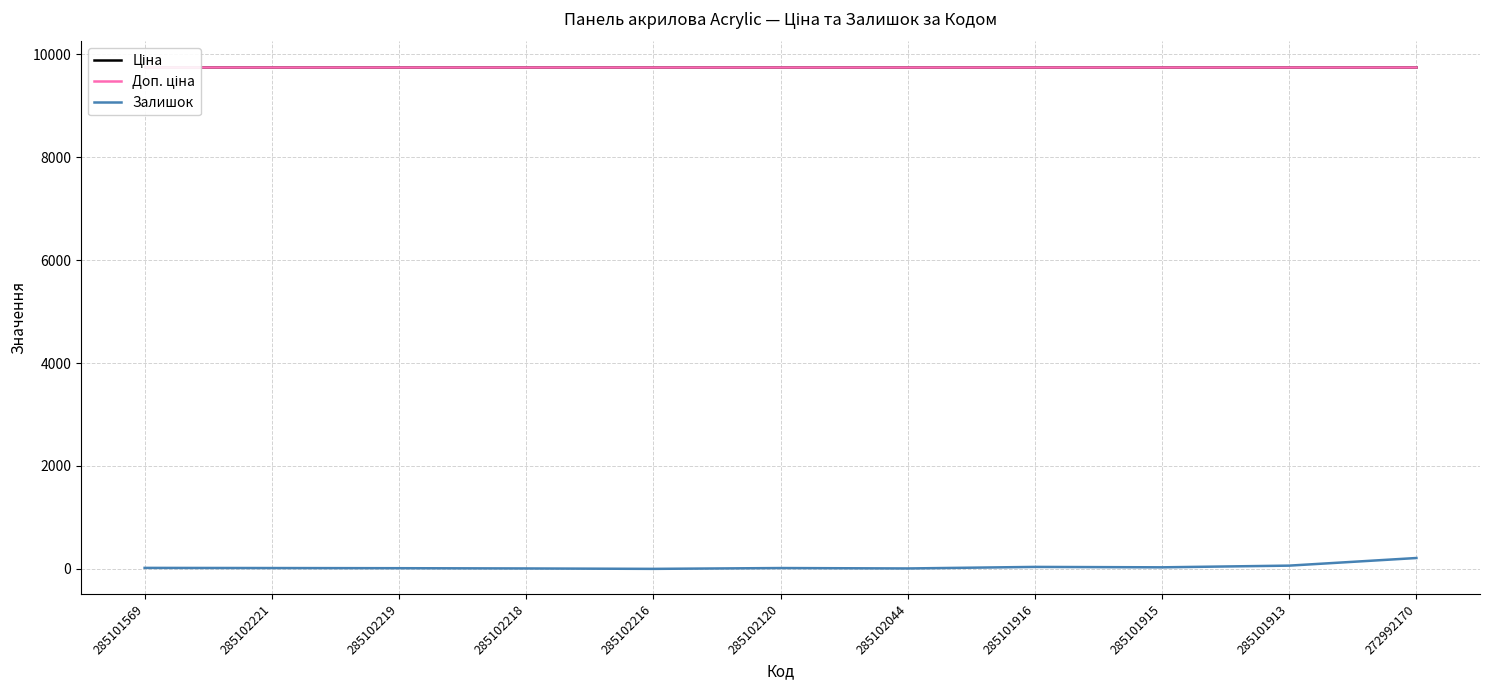

Read the Ціна value at 285102221.

9764.4